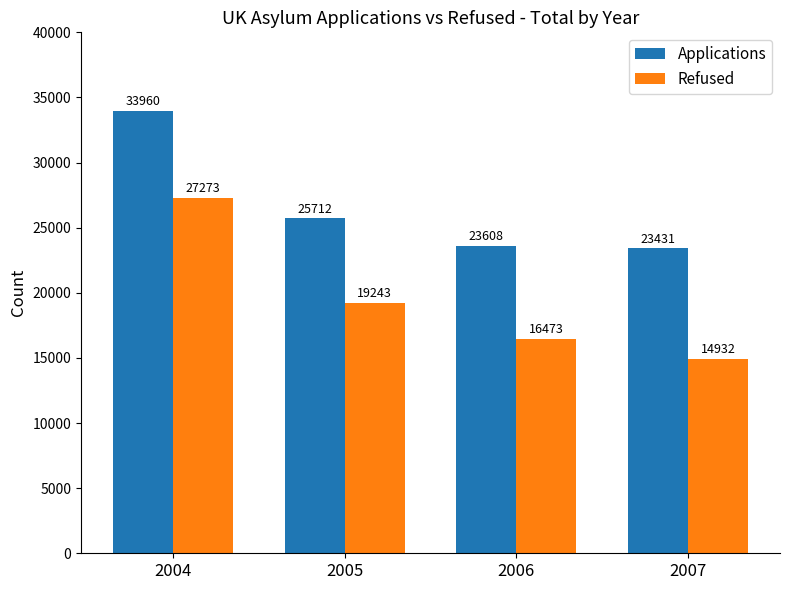

What is the sum of the Applications values at 2007 and 2006?

47039